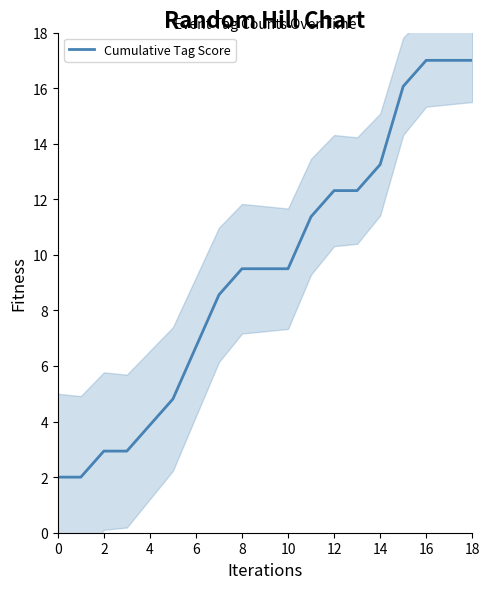

The value of Cumulative Tag Score at 16 is 17.0. True or false?

True